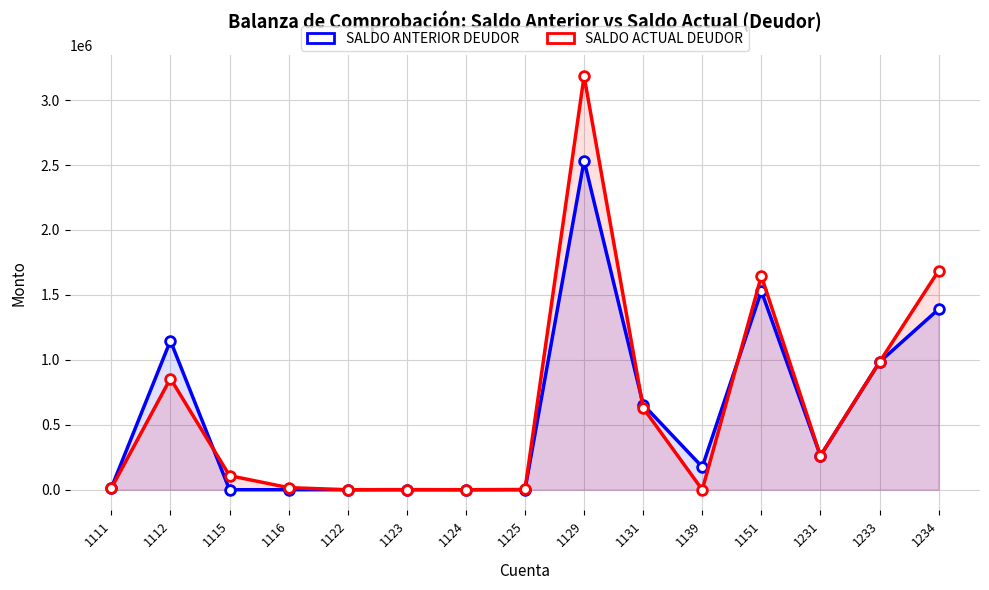

At which category is the sum across all series the highest?

1129